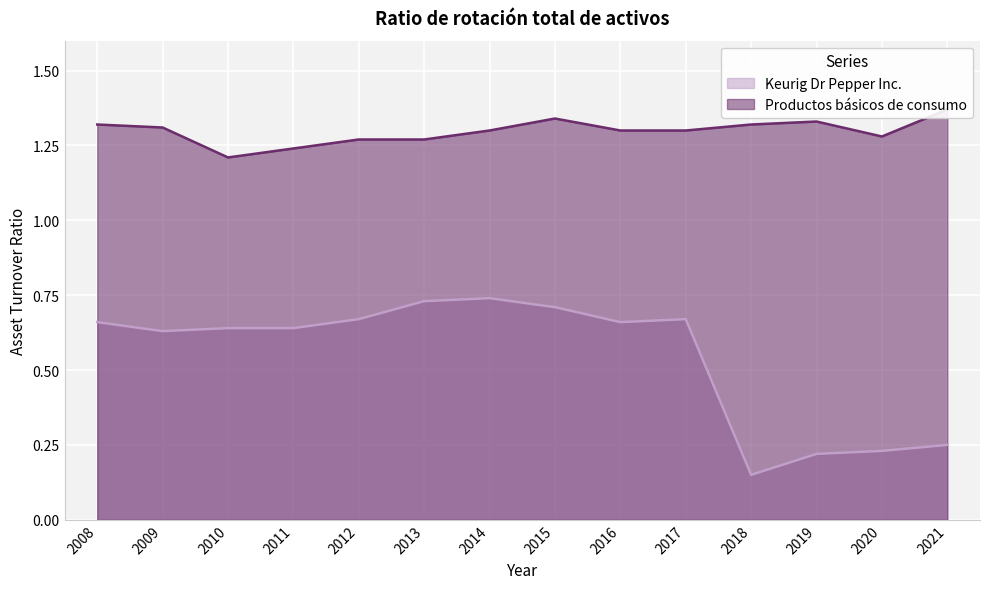

Reading right to left, what are all the values shown in this chart?

Keurig Dr Pepper Inc.: 2021=0.2	2020=0.2	2019=0.2	2018=0.1	2017=0.7	2016=0.7	2015=0.7	2014=0.7	2013=0.7	2012=0.7	2011=0.6	2010=0.6	2009=0.6	2008=0.7
Productos básicos de consumo: 2021=1.4	2020=1.3	2019=1.3	2018=1.3	2017=1.3	2016=1.3	2015=1.3	2014=1.3	2013=1.3	2012=1.3	2011=1.2	2010=1.2	2009=1.3	2008=1.3